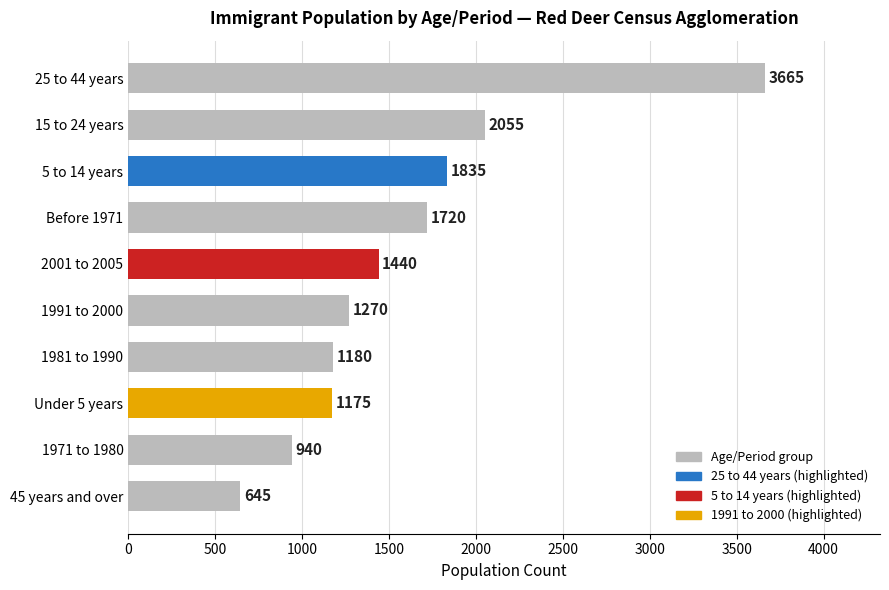

Reading top to bottom, list all the values displayed in this chart.

3665	2055	1835	1720	1440	1270	1180	1175	940	645